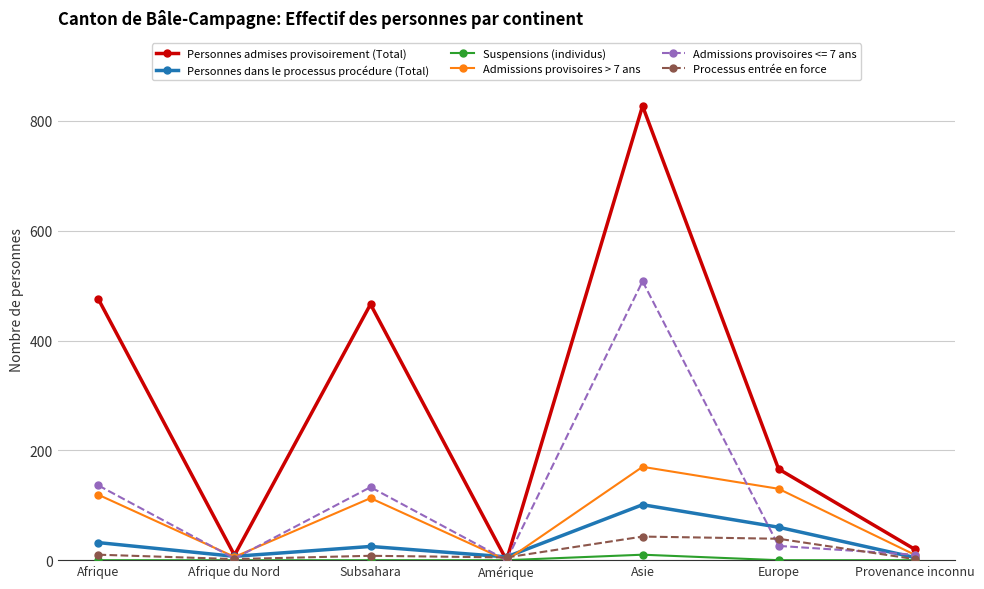

What is the difference between the highest and lowest values at Europe?

166